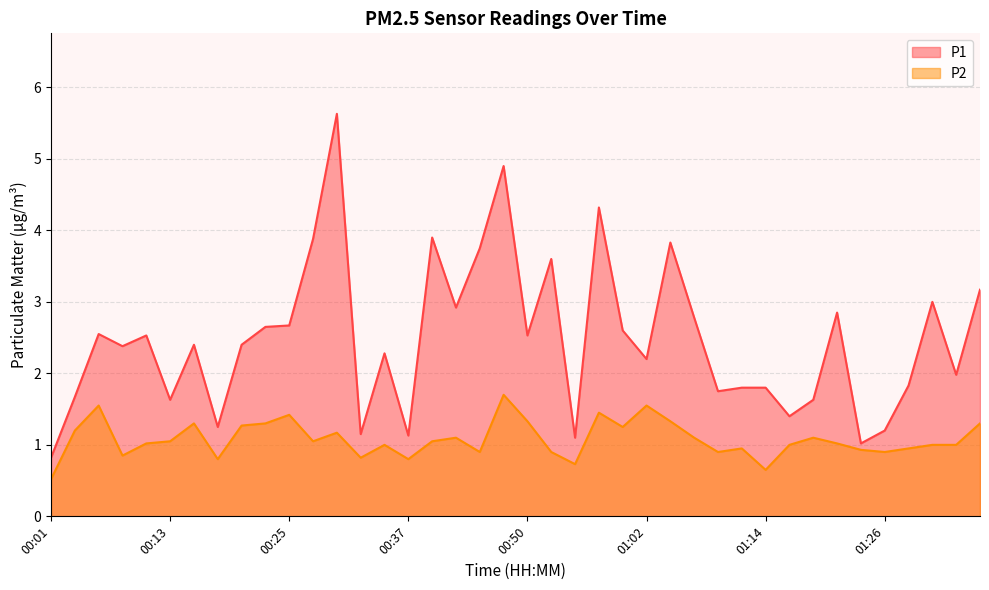

At which label does P1 first exceed 2?

00:06